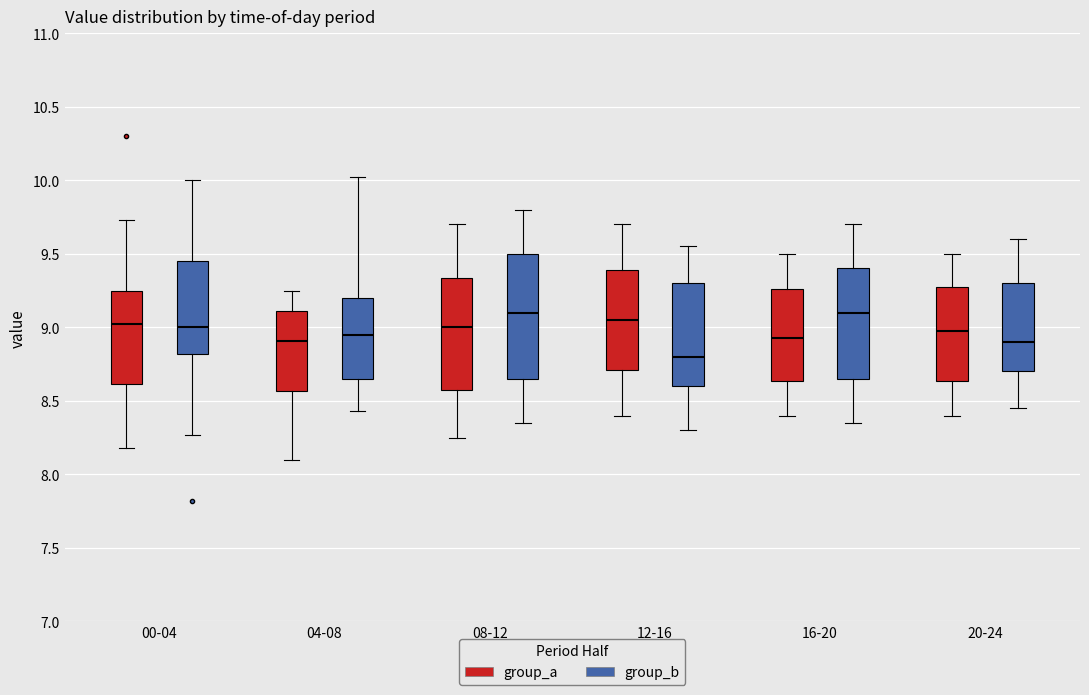

Where does the median line of the box for 12-16 (group_b) sit on the y-axis? The values are not printed on the chart, so give them approximately, as read against the axis.

8.80